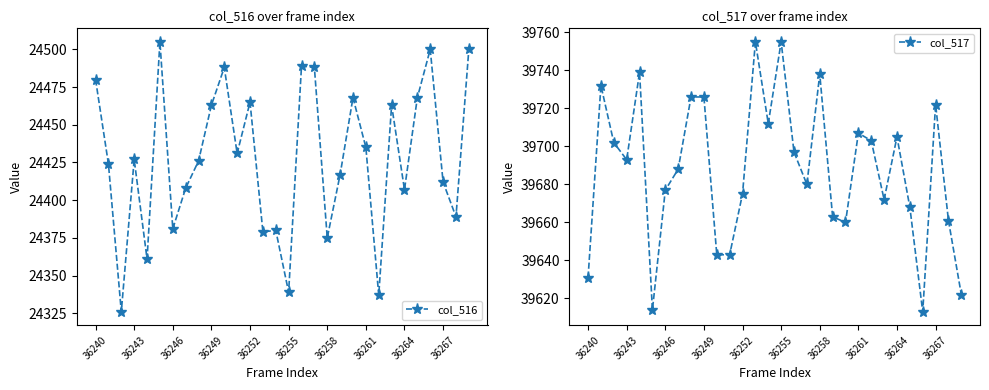

What is the value of the col_516 point at the 30th from the left?

24500